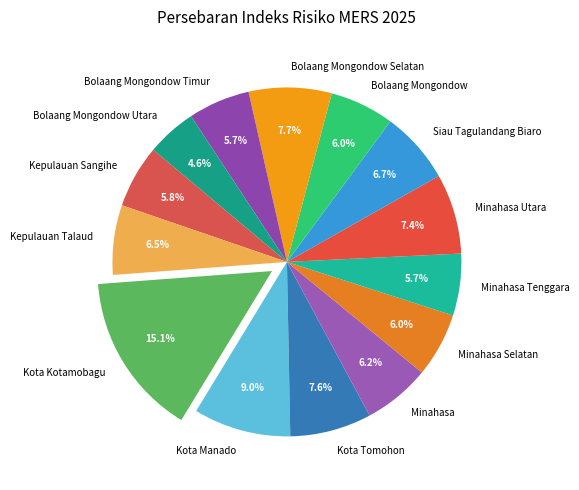

How many slices are in this pie chart?

14